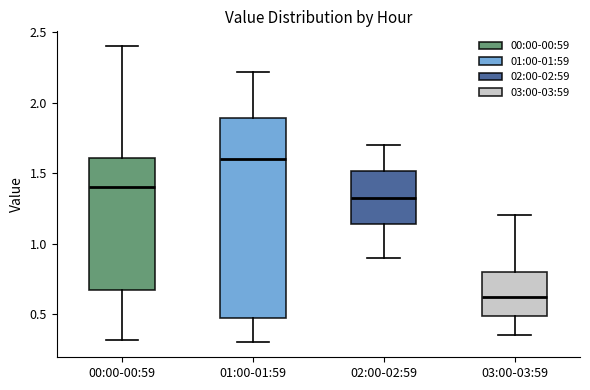

Which box is the tallest, from its lower edge to its upper edge?

01:00-01:59